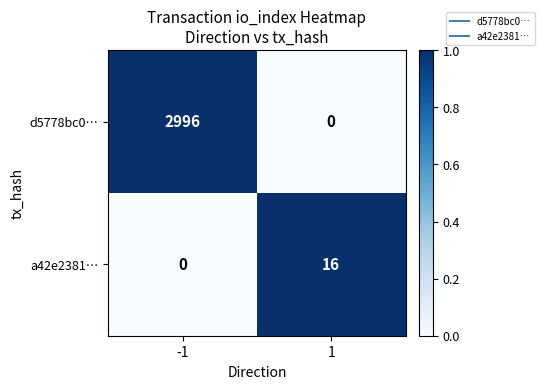

Which series has the largest total across all categories?

d5778bc0…